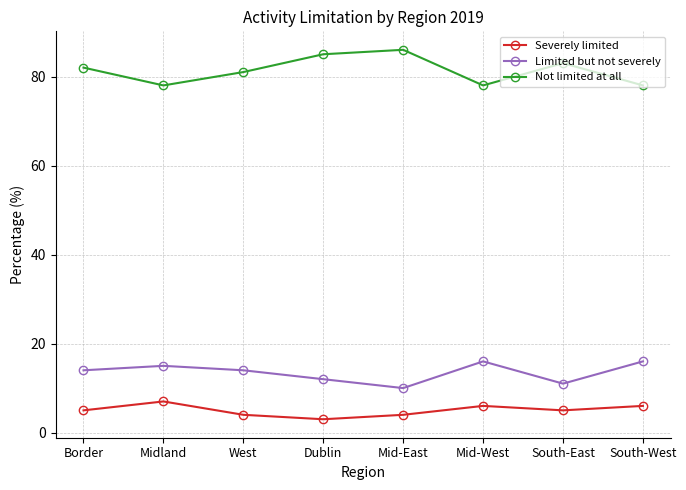

Where is the first local minimum for Severely limited?

Dublin